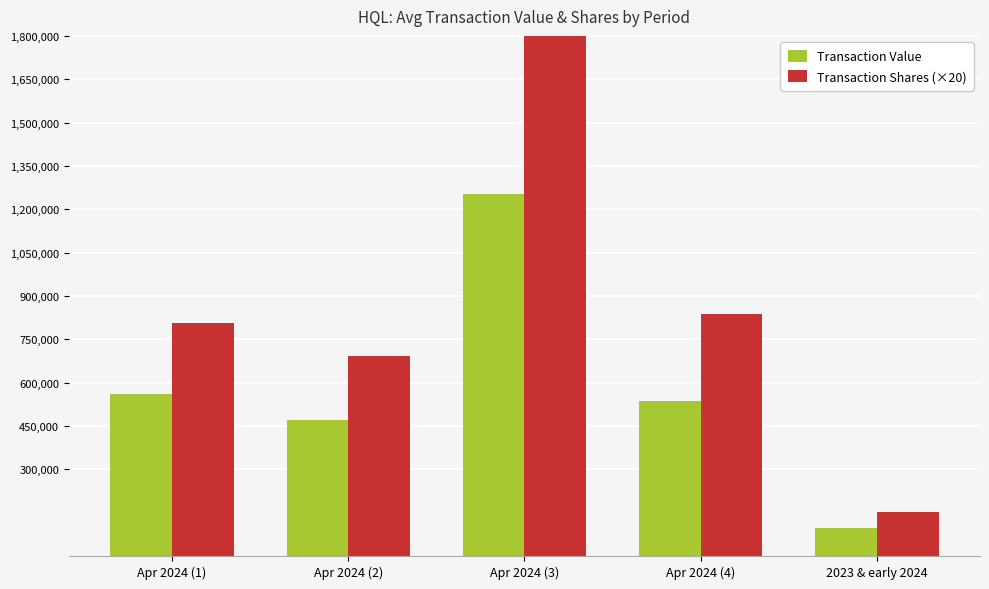

What is the value of the Transaction Shares (×20) bar at the 3rd from the left?

1924213.3